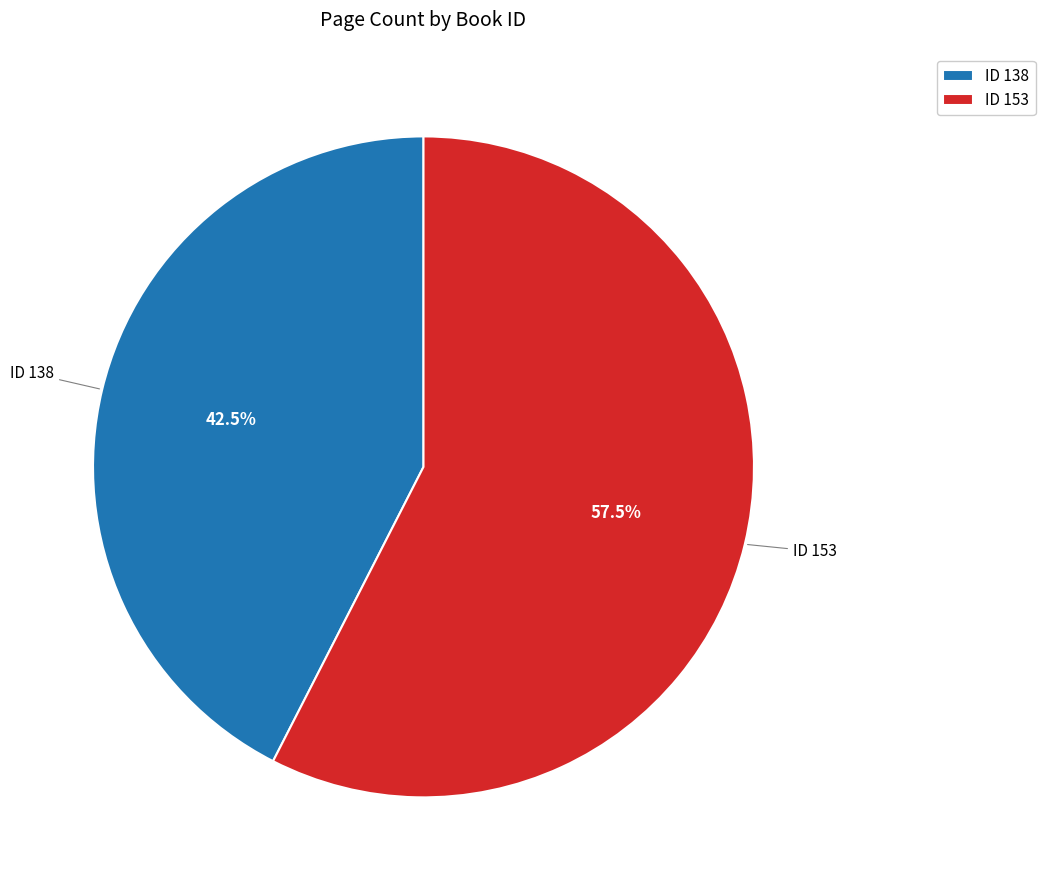

Count the number of slices in the pie.

2